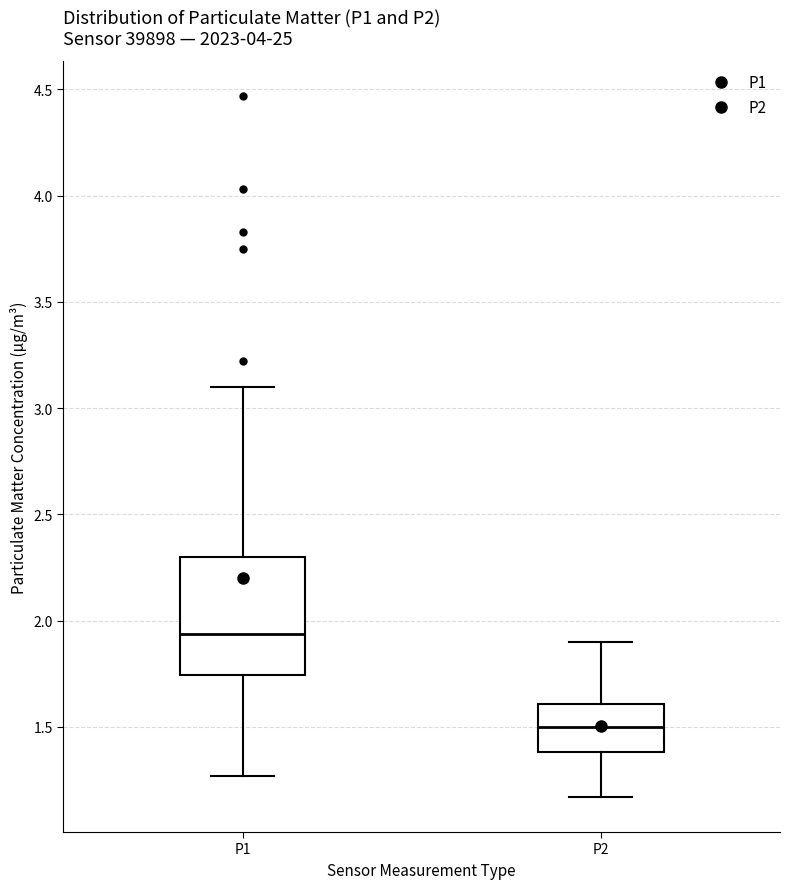

Comparing the boxes themselves (not the whiskers), which one is the tallest?

P1